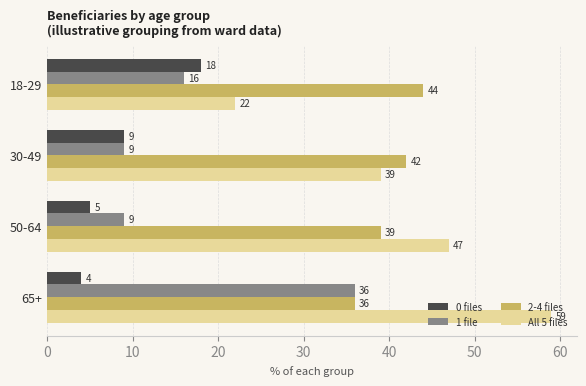

Is it true that 0 files equals 8 at 50-64?

False